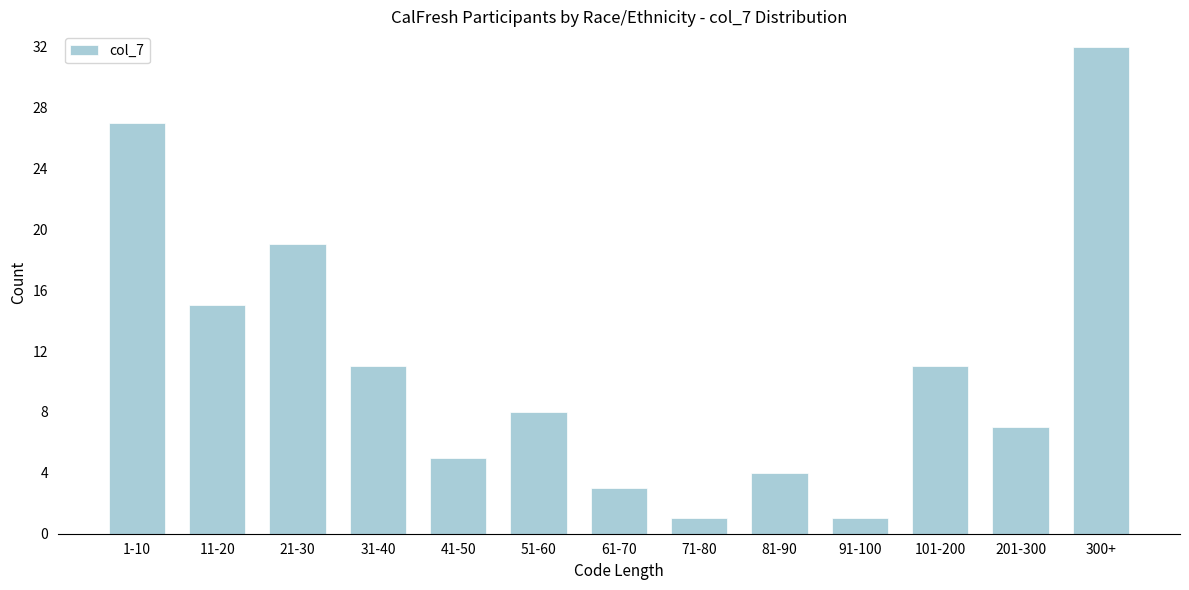

Reading left to right, what are all the values shown in this chart?

27	15	19	11	5	8	3	1	4	1	11	7	32